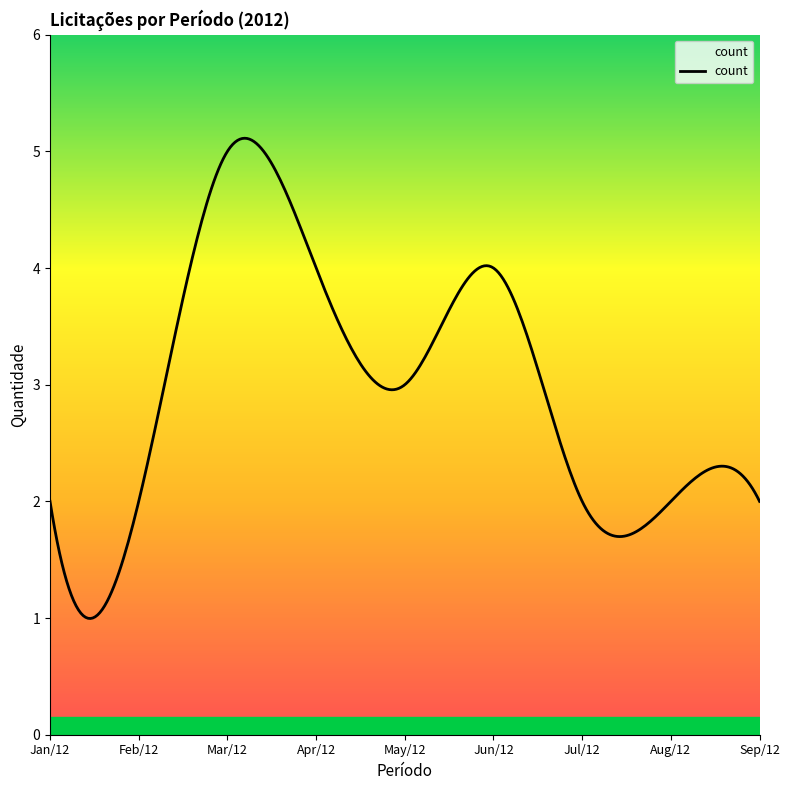

What is the greatest value displayed?

5.1